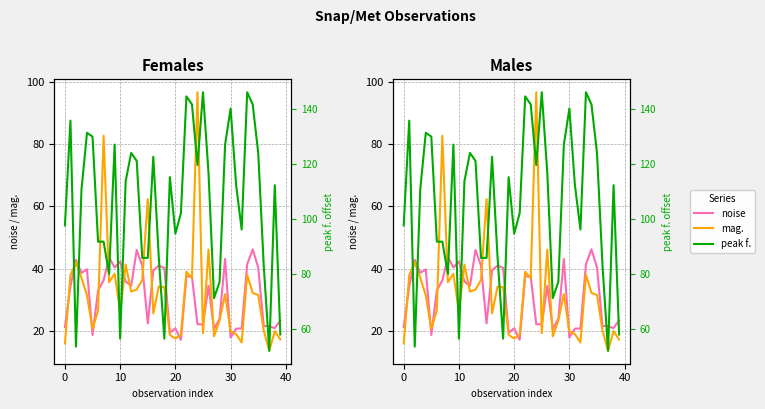

How many values in the noise series are below 34?

18